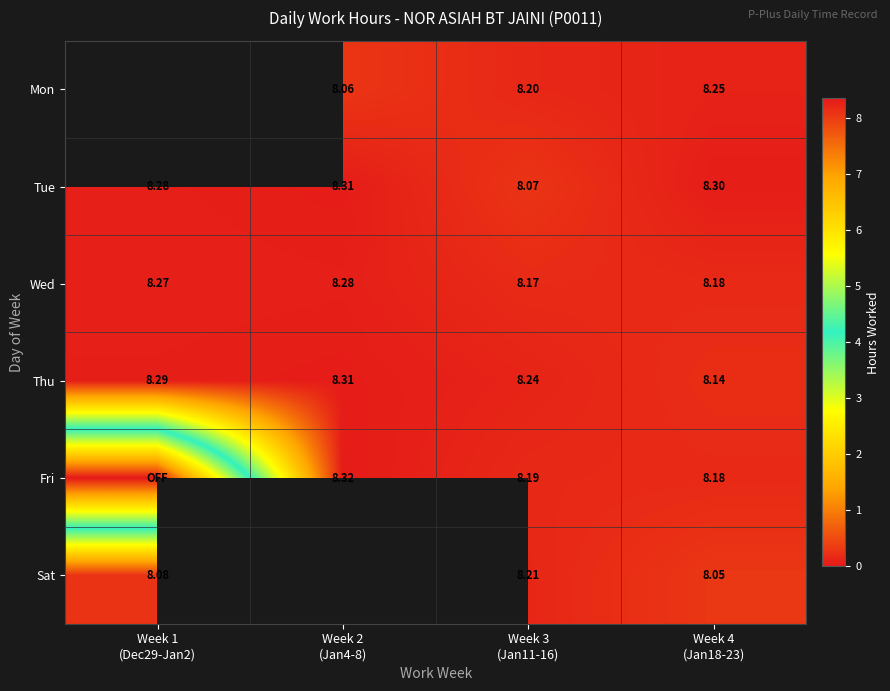

The value of Fri at Week 1 (Dec29-Jan2) is 0.0. True or false?

True